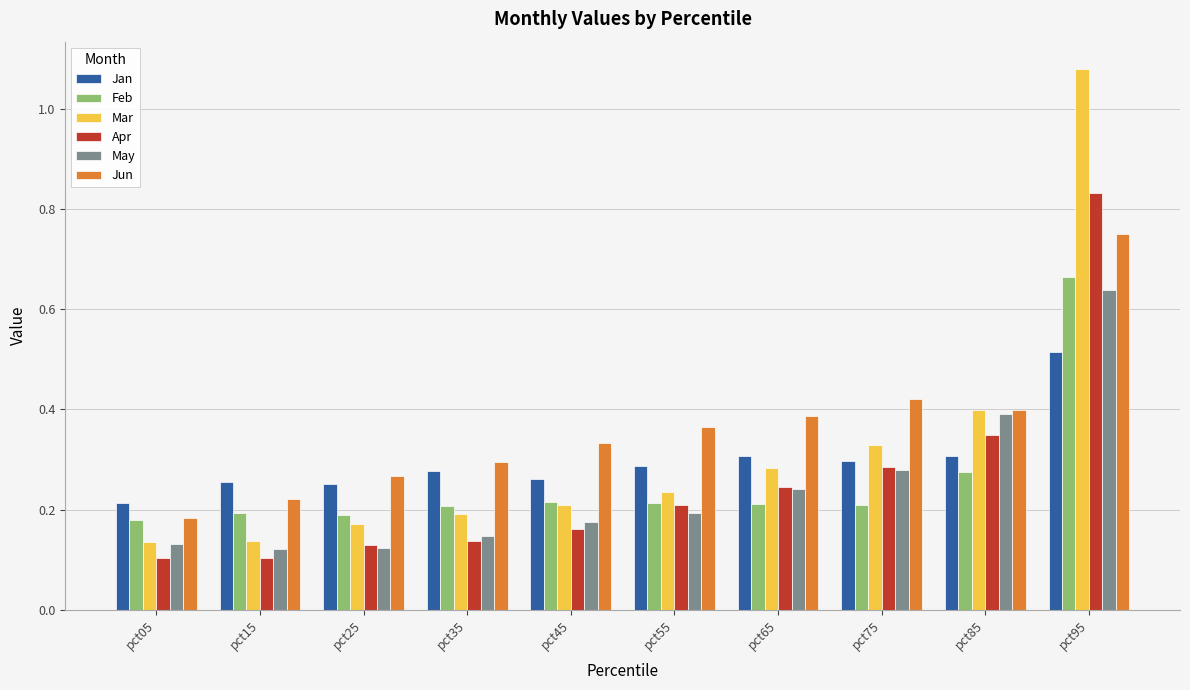

How many Feb values are between 0 and 1?

10